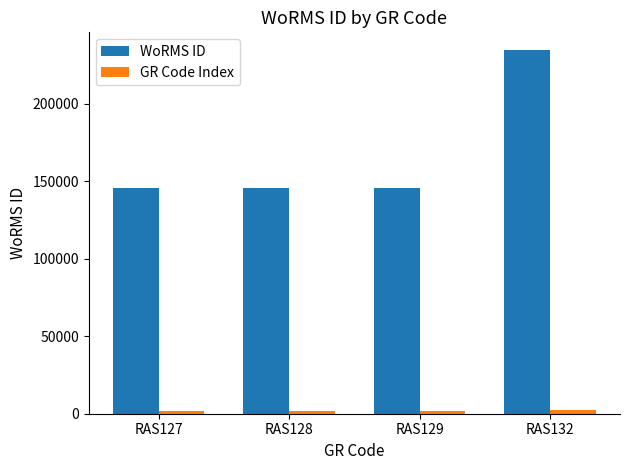

Which series has the widest spread of values?

WoRMS ID